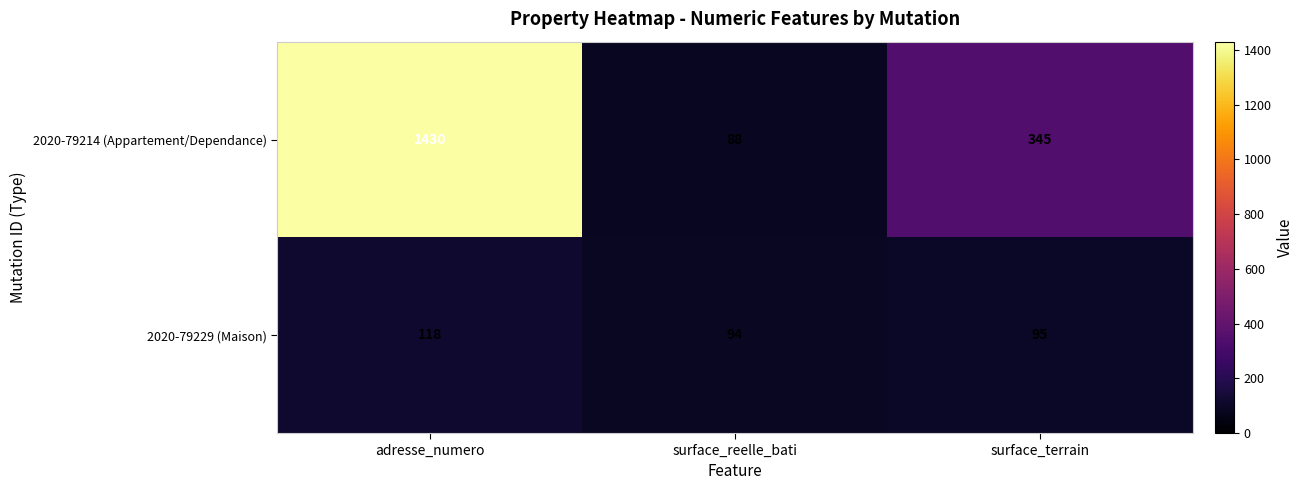

The value of 2020-79229 (Maison) at adresse_numero is 29. True or false?

False